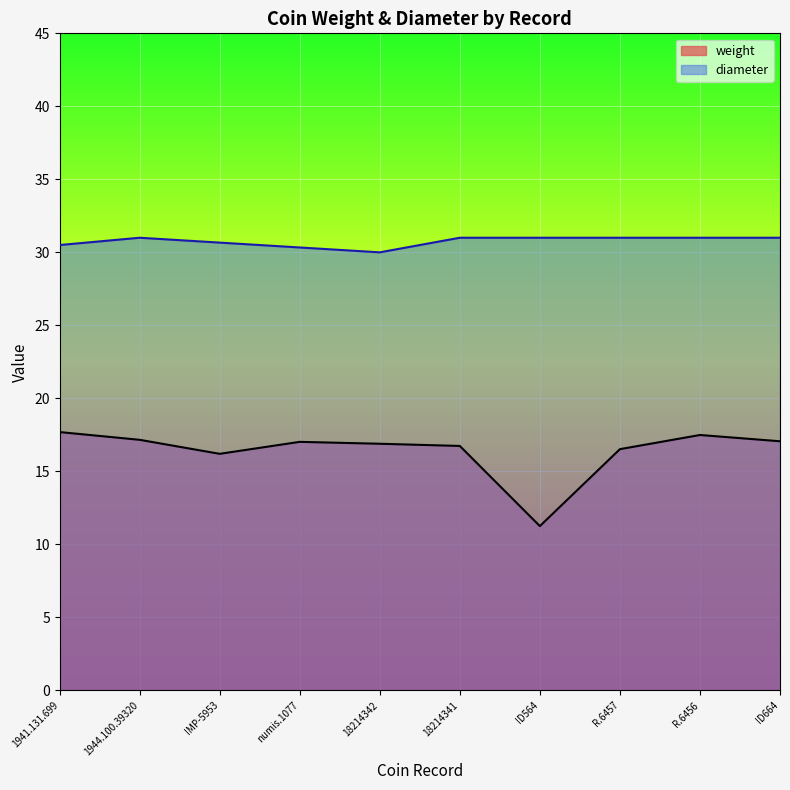

Reading left to right, extract all data points from this chart.

1941.131.699=17.7	1944.100.39320=17.2	IMP-5953=16.2	numis.1077=17.0	18214342=16.9	18214341=16.7	ID564=11.2	R.6457=16.5	R.6456=17.5	ID664=17.1